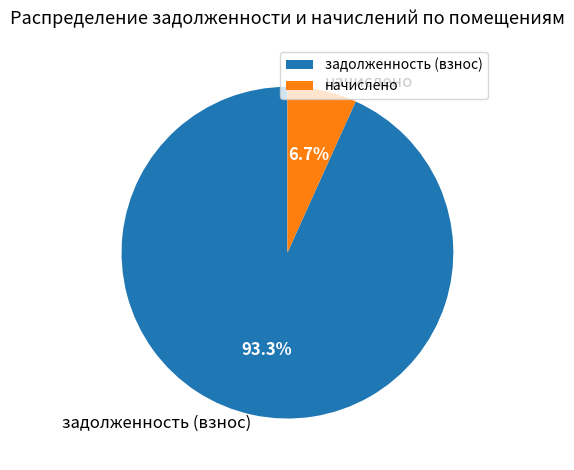

Which slice is the smallest?

начислено